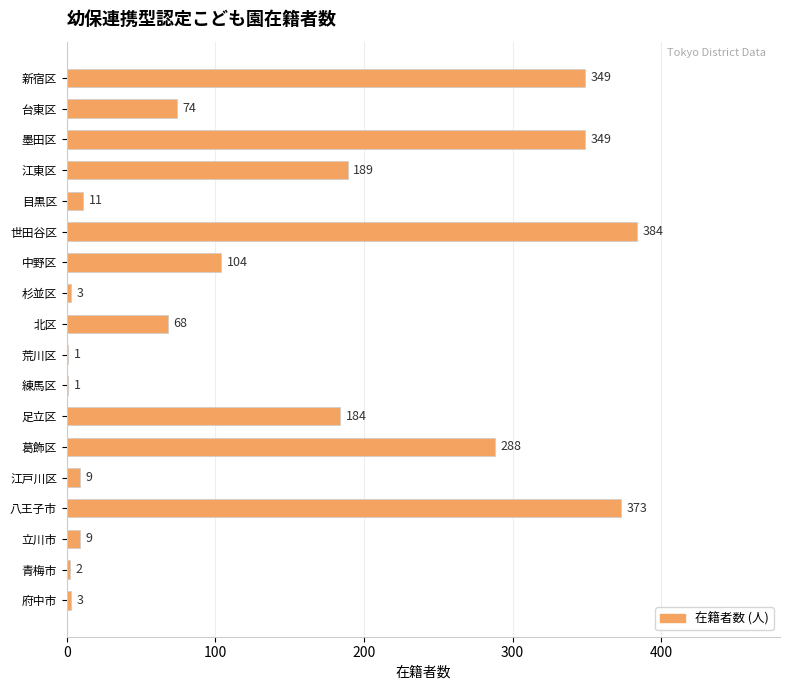

At which label is the value closest to 192?

江東区